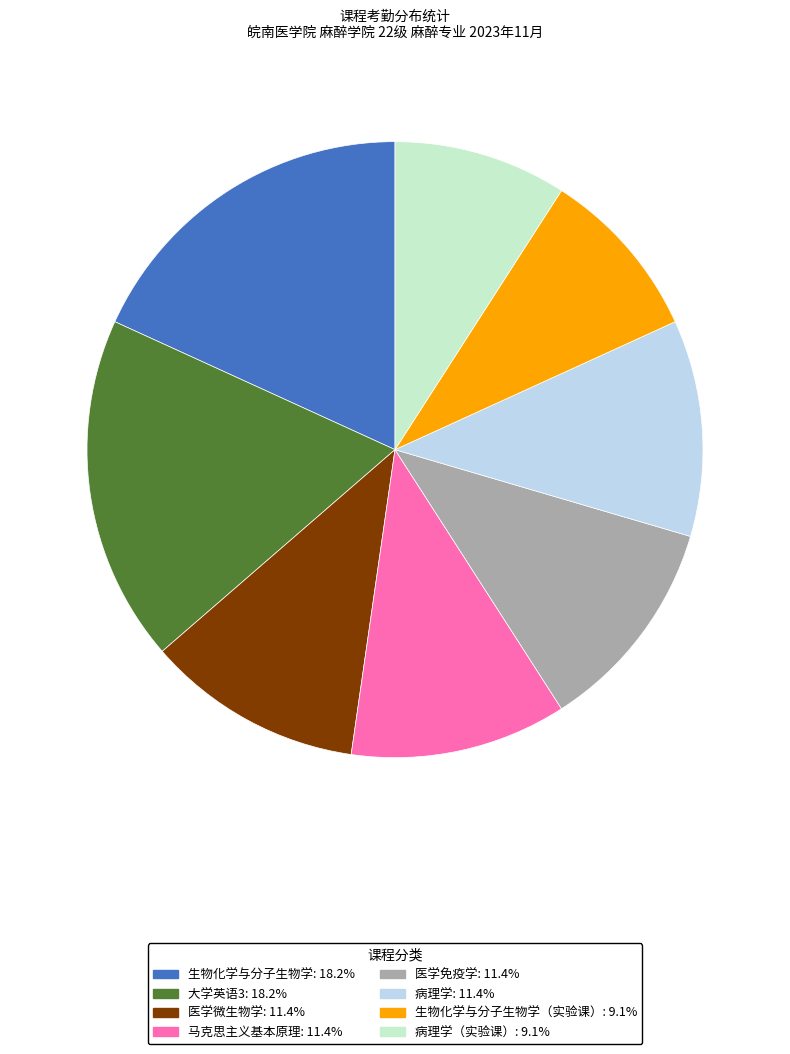

Approximately how many times larger is the value at 病理学（实验课）: 9.1% compared to 病理学: 11.4%?

0.8